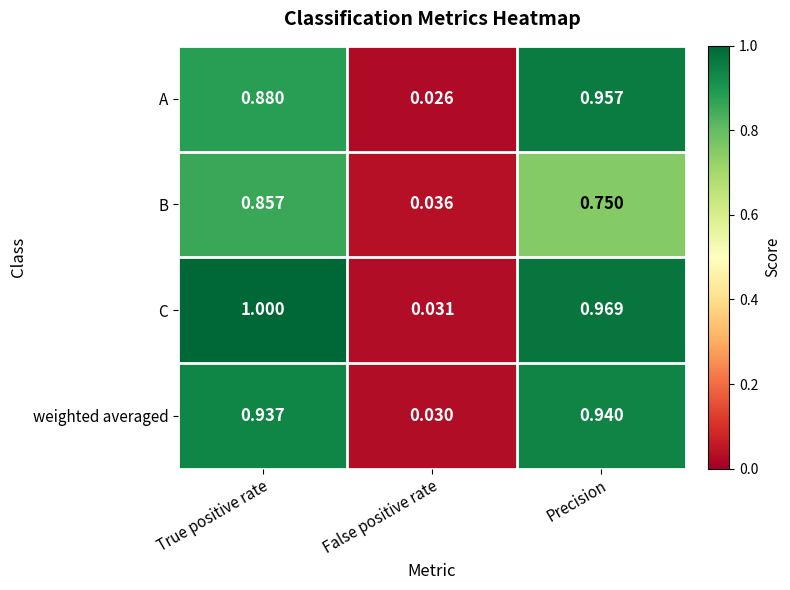

Which series changed the most between False positive rate and Precision?

C